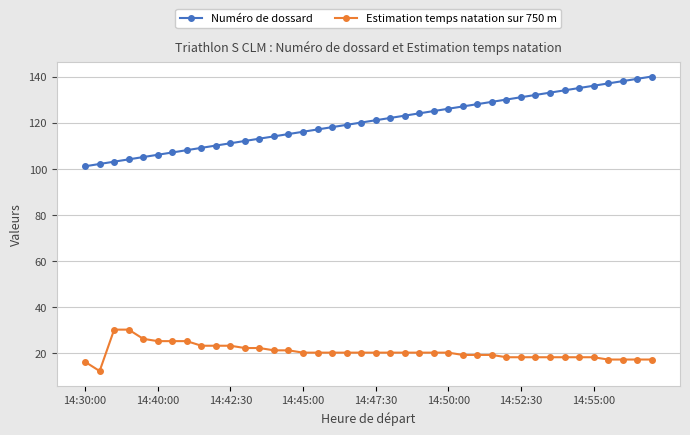

What is the difference between the maximum and minimum values in the Numéro de dossard series?

39